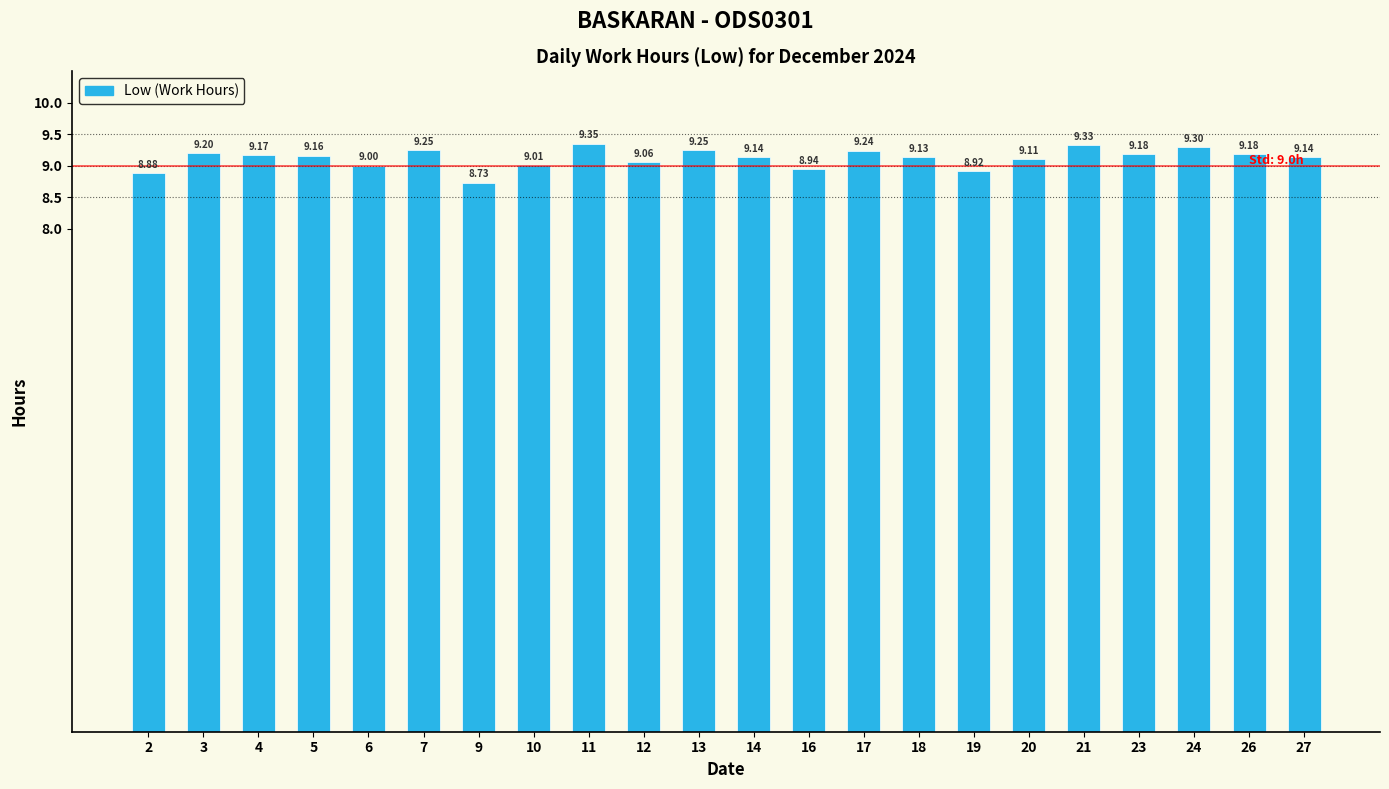

What is the sum of all values?

200.7